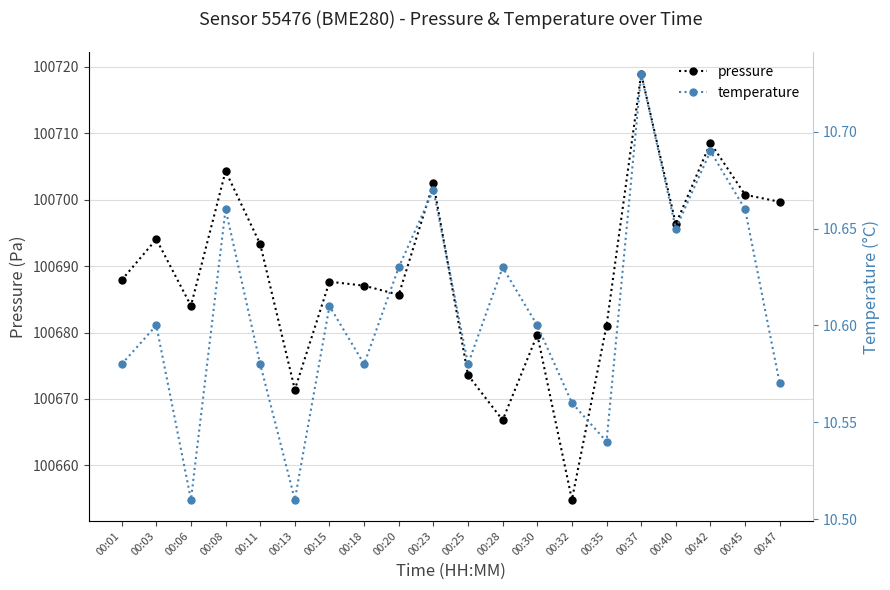

What is the maximum value for pressure?

100719.0